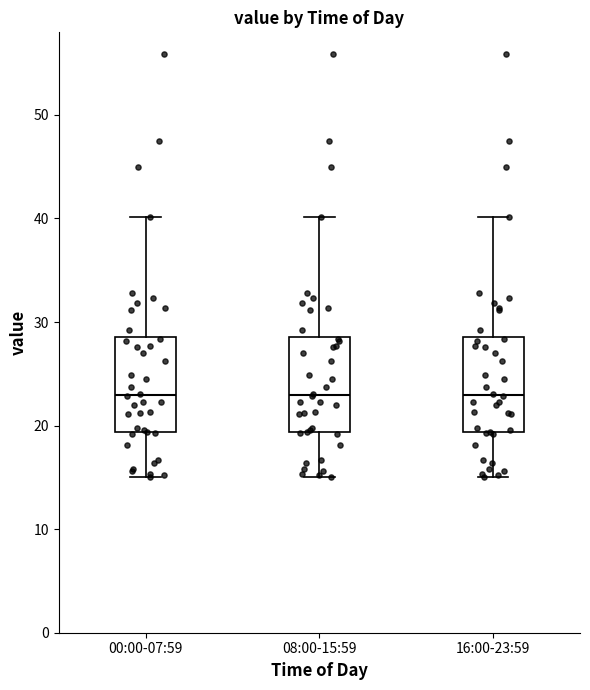

Reading left to right, transcribe this box plot: for each box, give where its median line is, the range the box spans, and where its two whiskers end, as read against the y-axis. The values are not printed on the chart, so give them approximately, as read against the axis.

00:00-07:59: median 23, box 19 to 29, whiskers 15 to 40
08:00-15:59: median 23, box 19 to 29, whiskers 15 to 40
16:00-23:59: median 23, box 19 to 29, whiskers 15 to 40